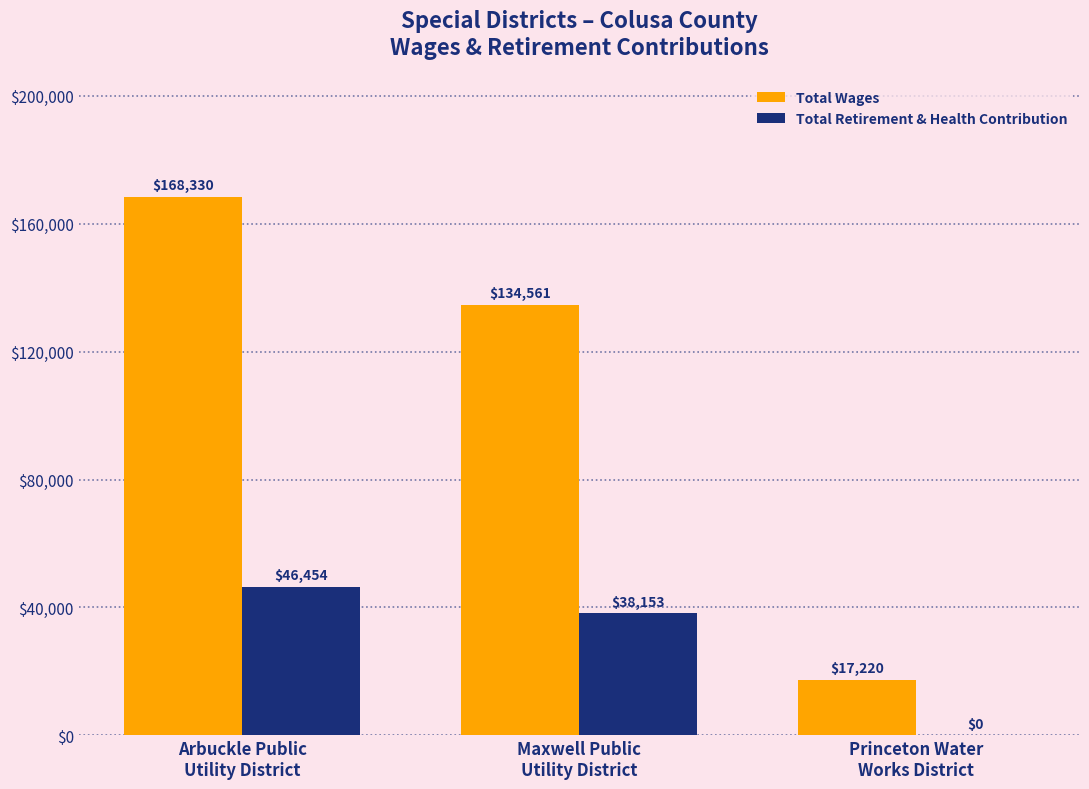

Which series changed the most between Arbuckle Public
Utility District and Princeton Water
Works District?

Total Wages